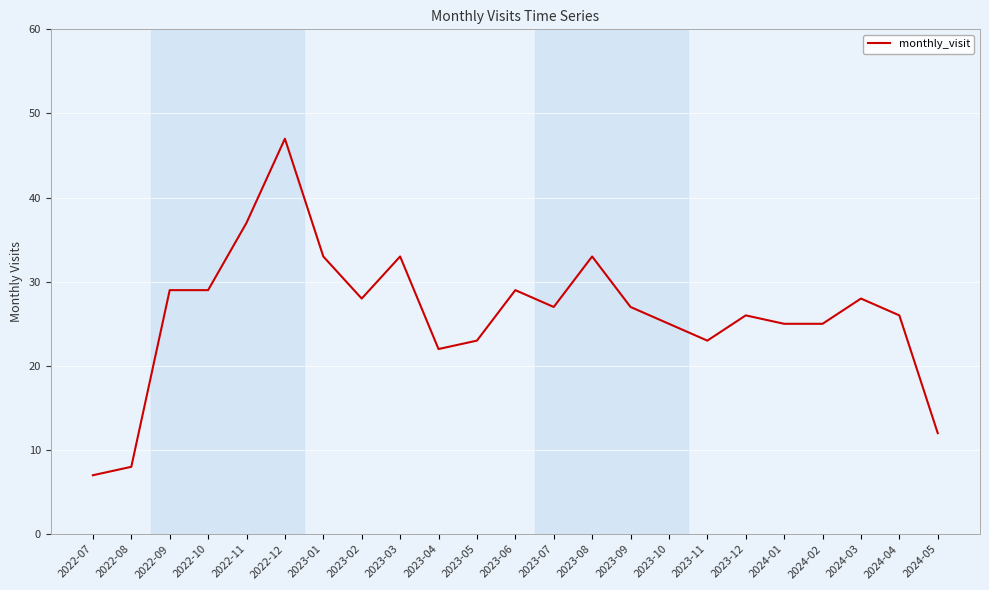

What is the maximum value shown in the chart?

47